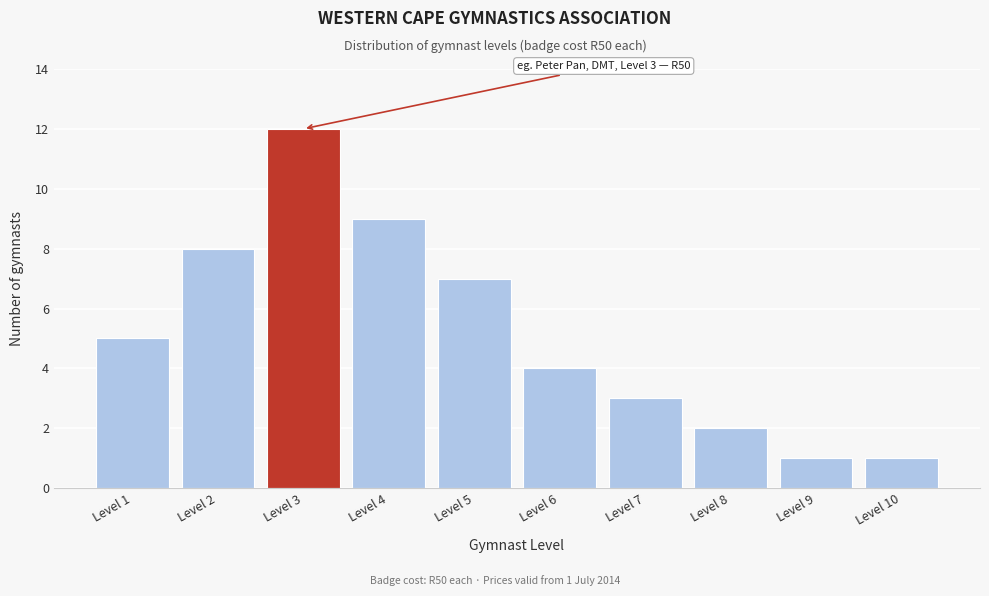

Reading left to right, transcribe all the data shown in this chart.

Level 1=5	Level 2=8	Level 3=12	Level 4=9	Level 5=7	Level 6=4	Level 7=3	Level 8=2	Level 9=1	Level 10=1